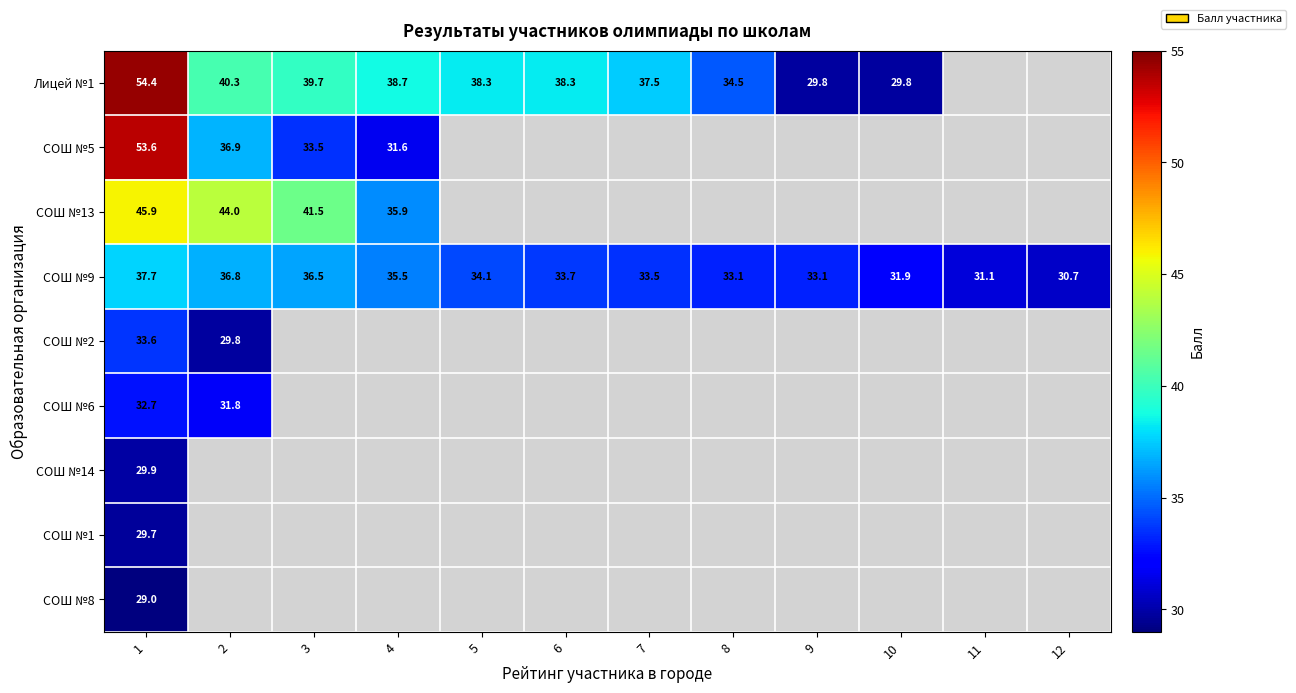

The value of СОШ №5 at 2 is 36.9. True or false?

True